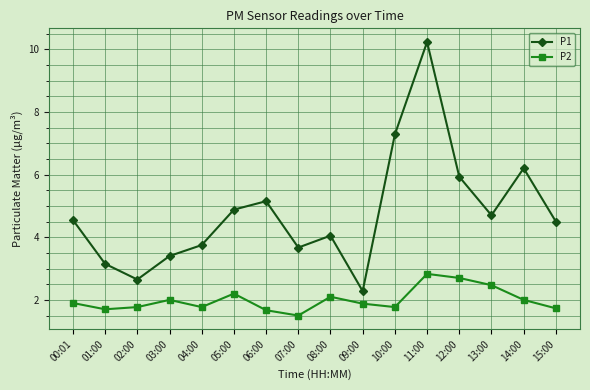

Between 08:00 and 11:00, which series saw the biggest shift?

P1